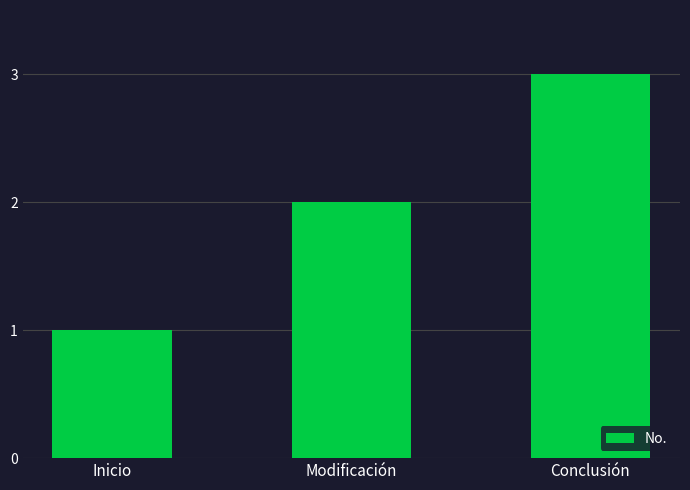

How many distinct data groups are displayed?

1